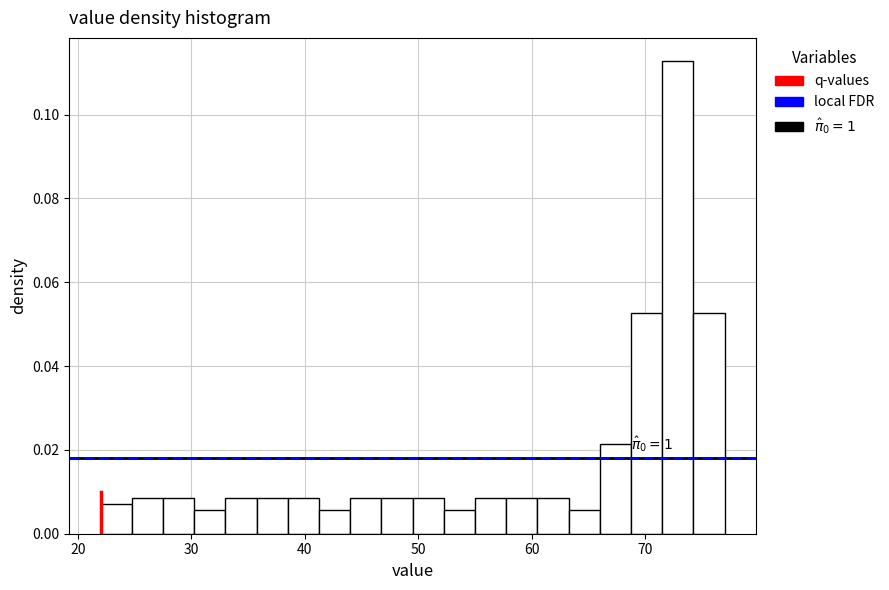

Read against the x-axis, roughly where is the centre of the tallest bar?

73